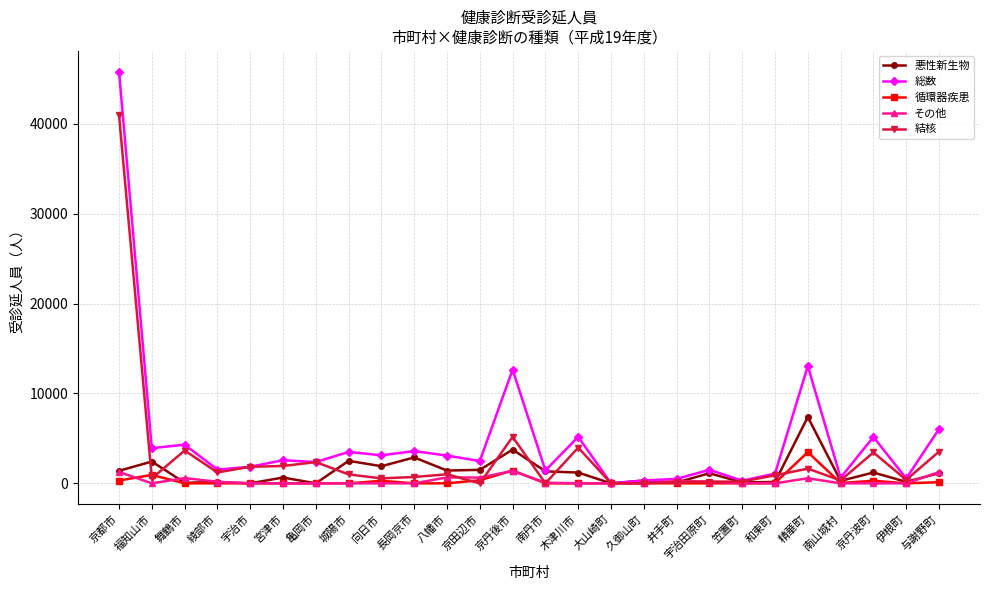

Which series has the widest spread of values?

総数